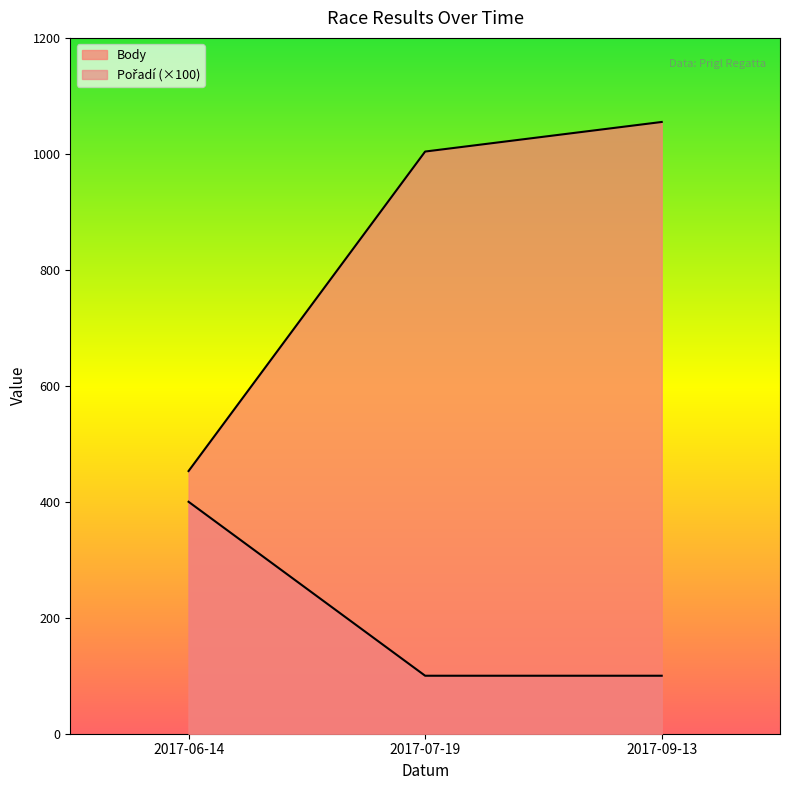

Reading left to right, what are all the values shown in this chart?

Body: 453	1004	1055
Pořadí: 400	100	100